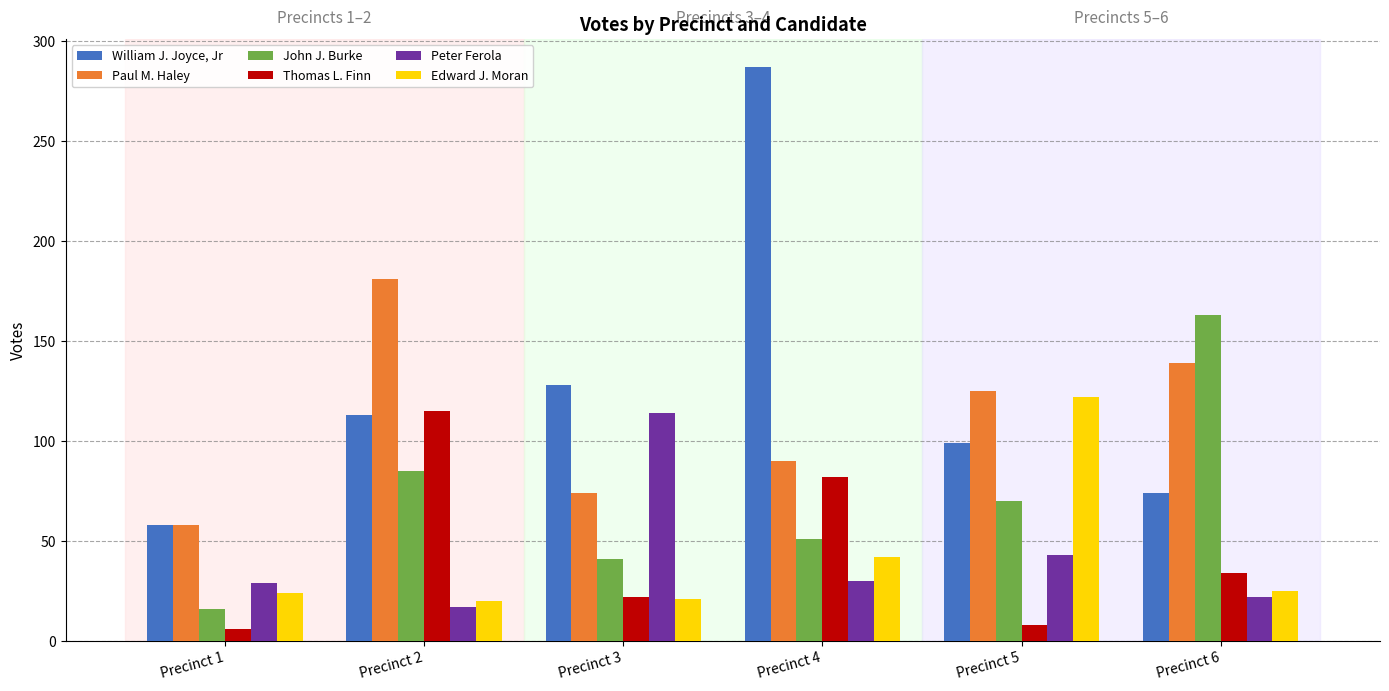

The value of Paul M. Haley at Precinct 5 is 125. True or false?

True